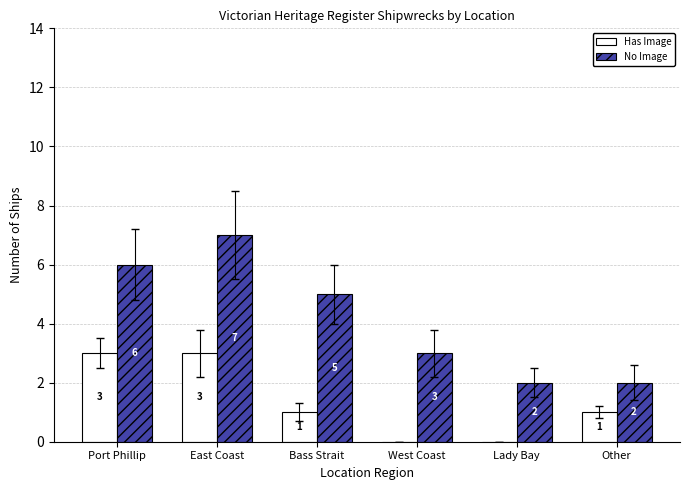

True or false: Has Image has a value of -1 at Lady Bay.

False